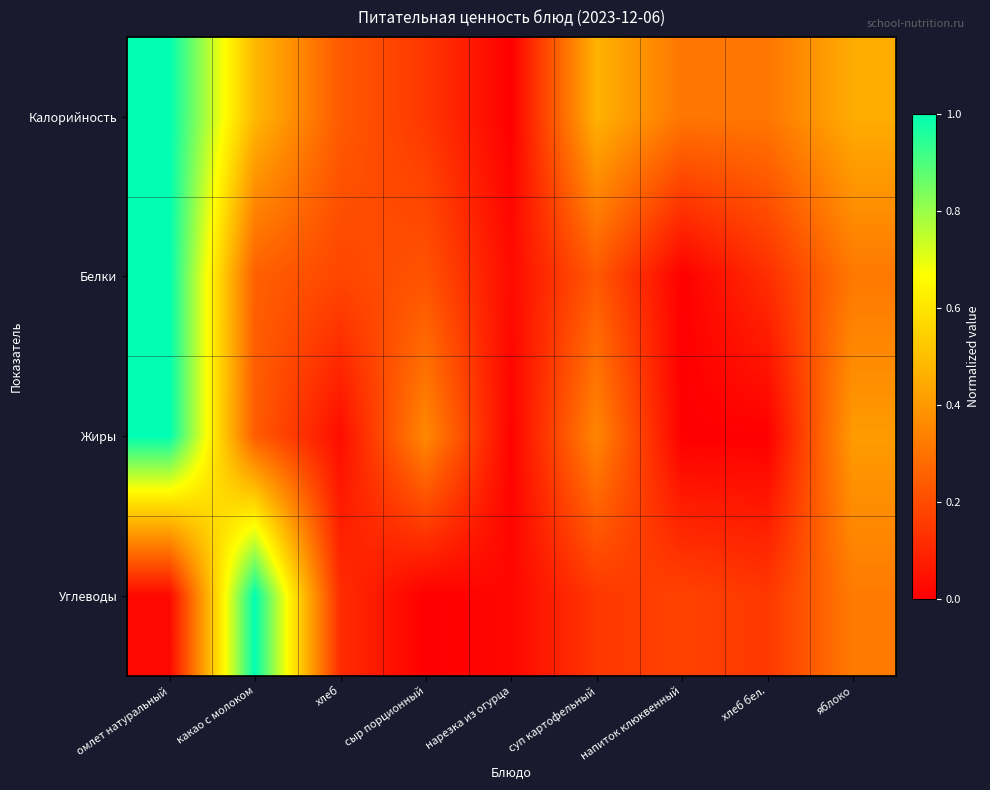

At how many categories does at least one series exceed 0?

9